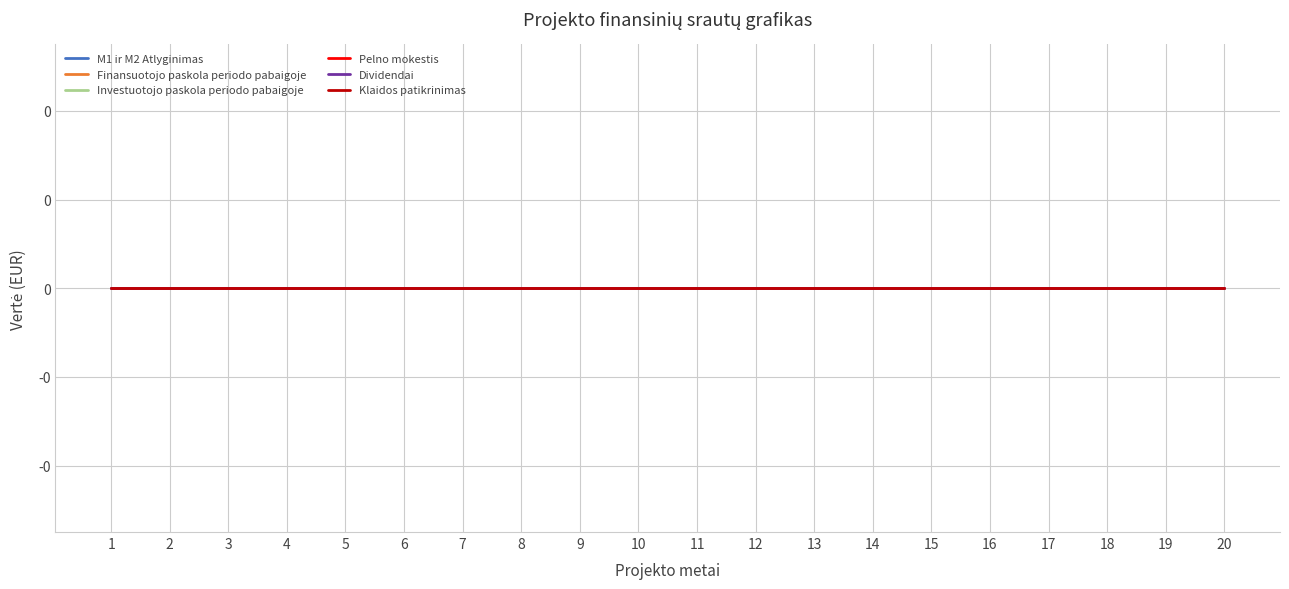

How many categories are shown in the chart?

20